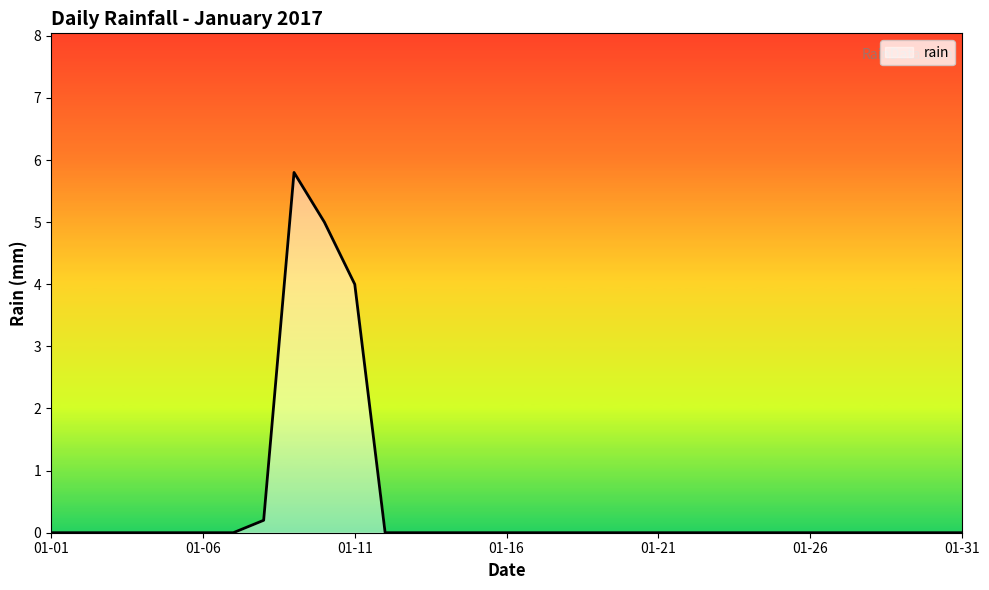

Reading right to left, what are all the values shown in this chart?

0.0	0.0	0.0	0.0	0.0	0.0	0.0	0.0	0.0	0.0	0.0	0.0	0.0	0.0	0.0	0.0	0.0	0.0	0.0	0.0	4.0	5.0	5.8	0.2	0.0	0.0	0.0	0.0	0.0	0.0	0.0